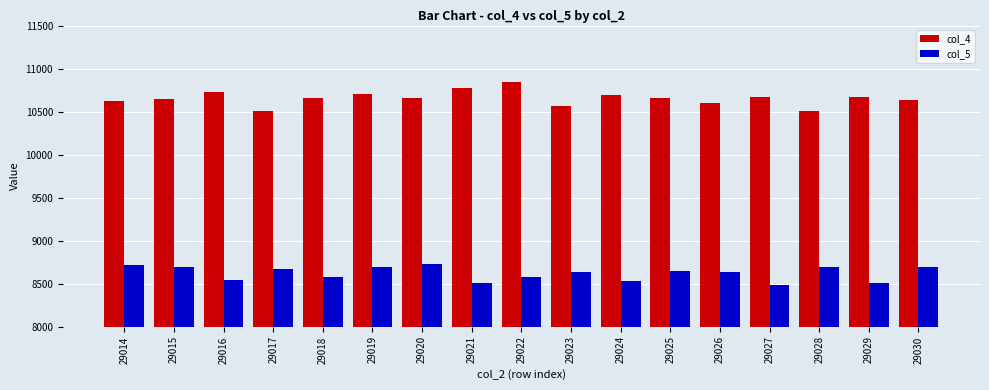

What is the sum of all col_5 values?

146507